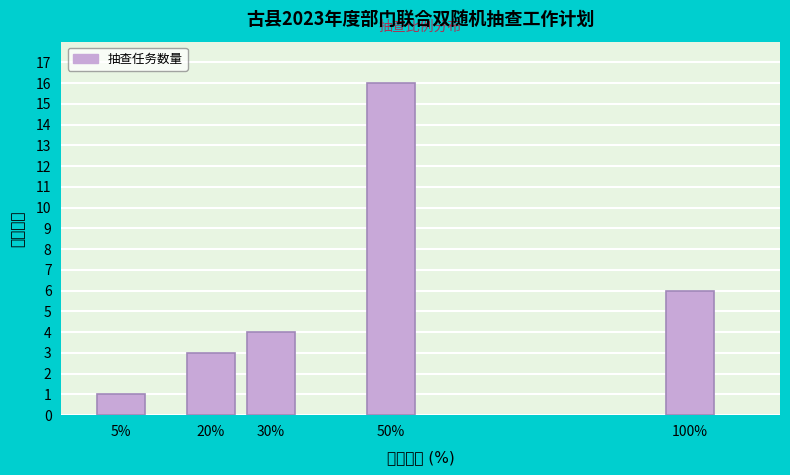

Reading left to right, what are all the values shown in this chart?

1	3	4	16	6